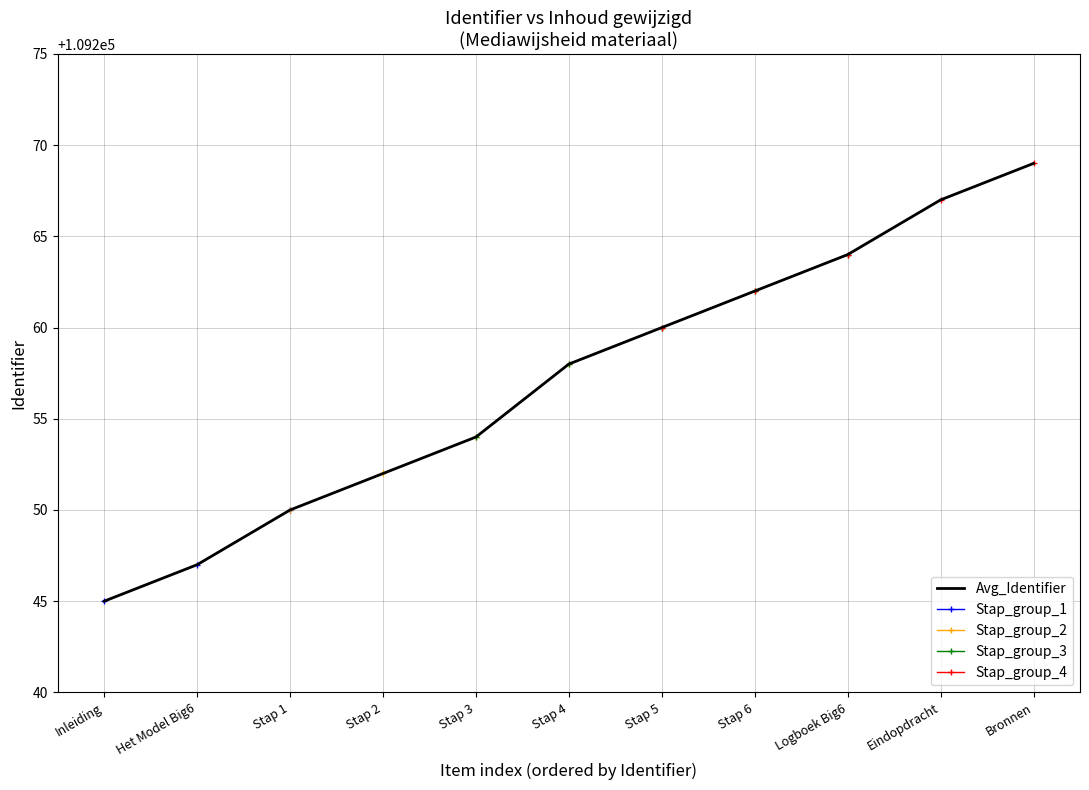

Which series has the widest spread of values?

Avg_Identifier